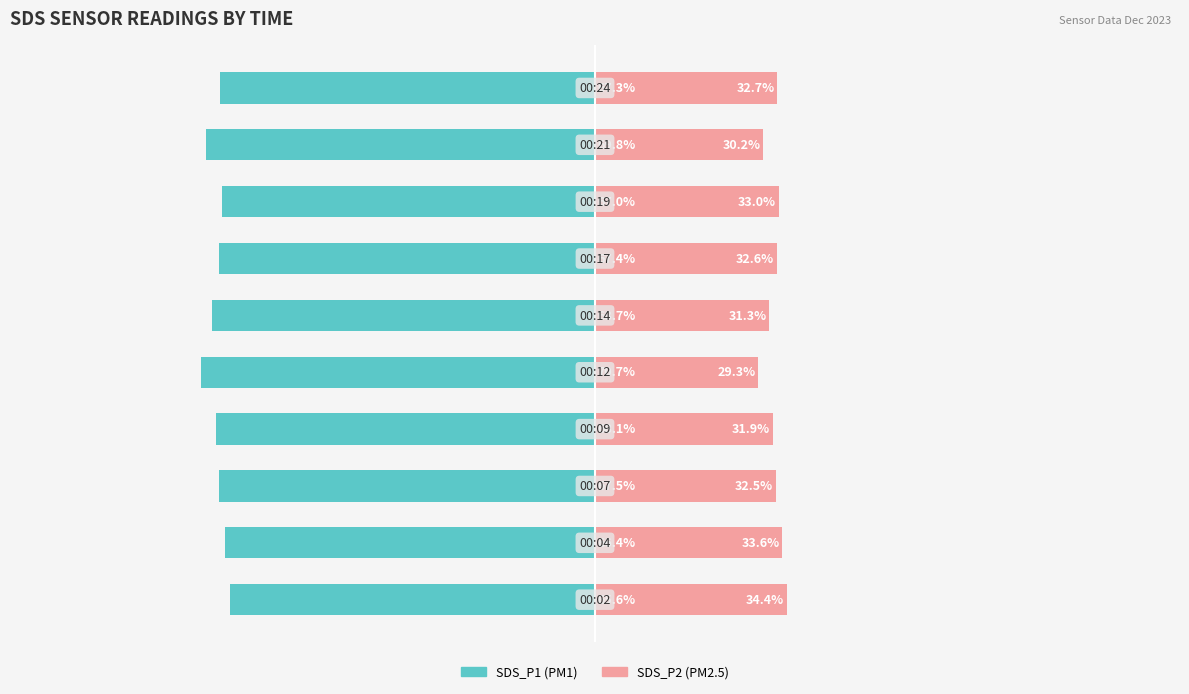

What is the average value of the SDS_P1 series?

-67.8